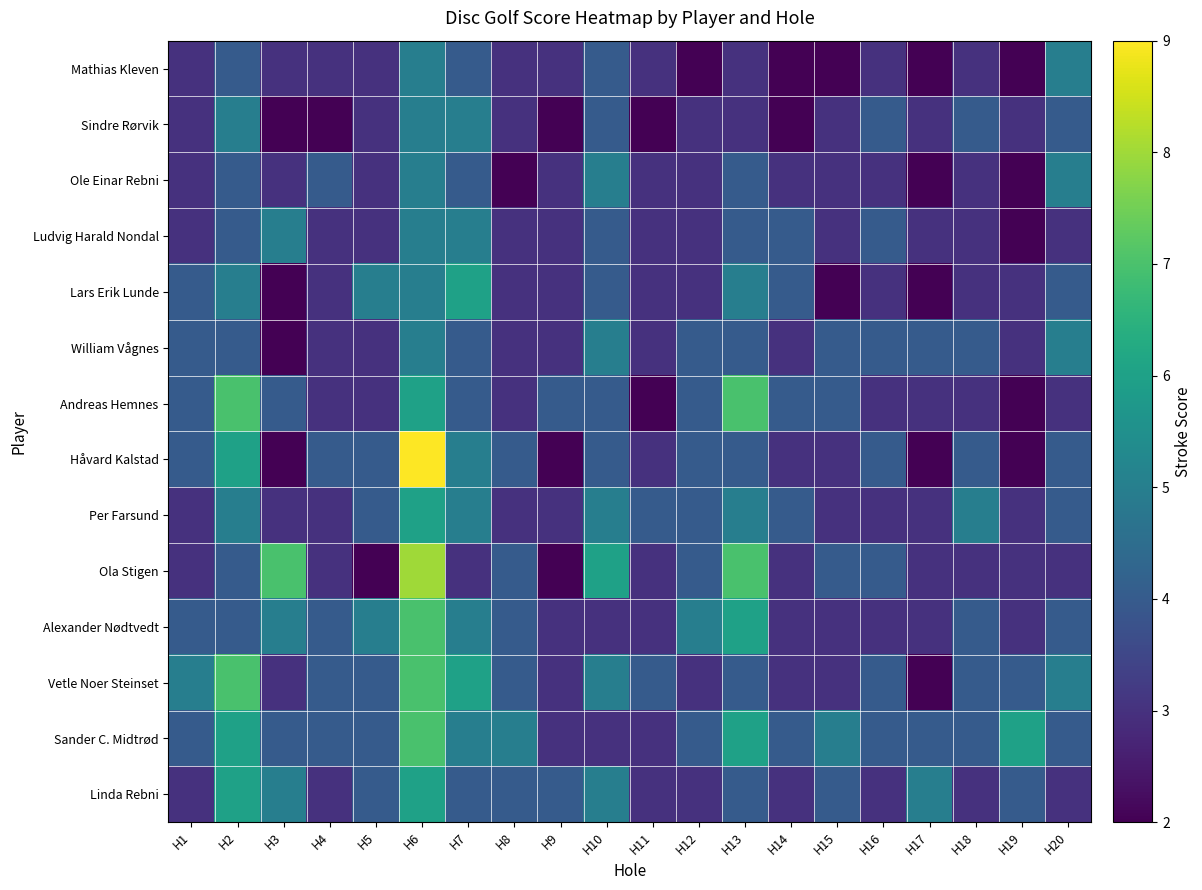

List the series in order of their peak value, highest first.

Håvard Kalstad, Ola Stigen, Andreas Hemnes, Alexander Nødtvedt, Vetle Noer Steinset, Sander C. Midtrød, Lars Erik Lunde, Per Farsund, Linda Rebni, Mathias Kleven, Sindre Rørvik, Ole Einar Rebni, Ludvig Harald Nondal, William Vågnes